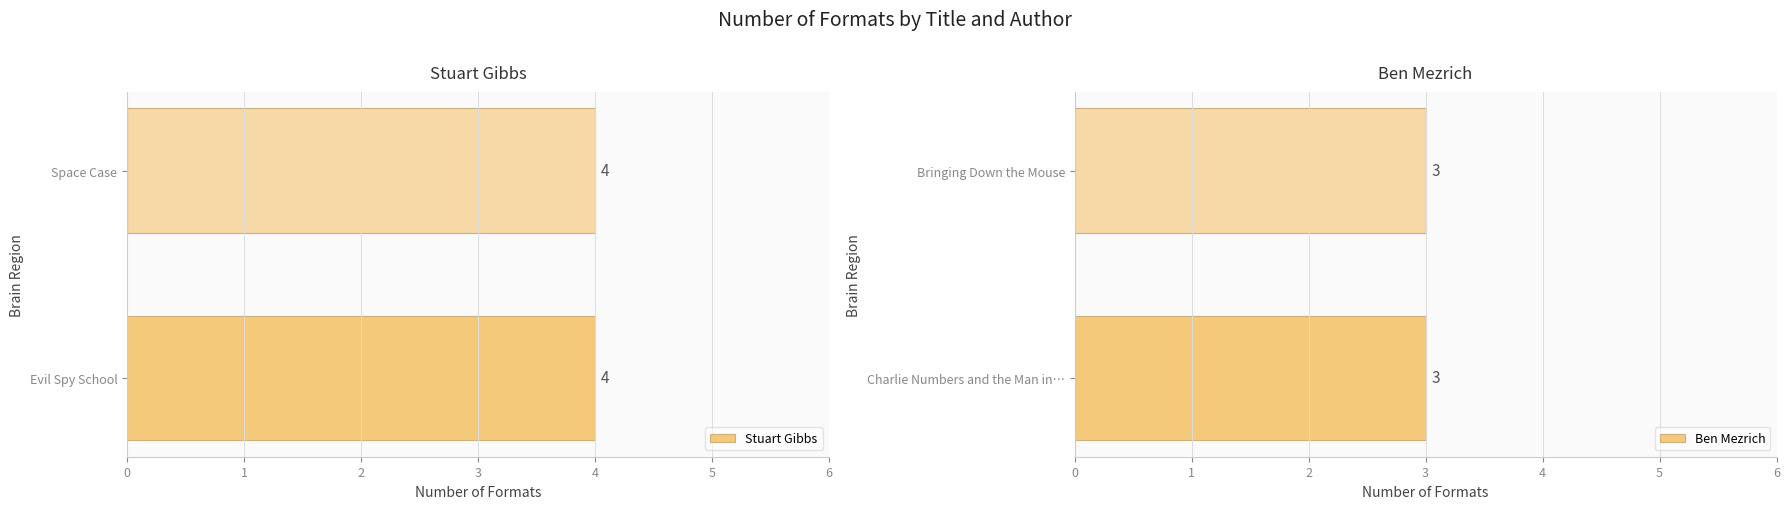

List the labels in order of value, smallest first.

Charlie Numbers and the Man in the Moon, Bringing Down the Mouse, Evil Spy School, Space Case